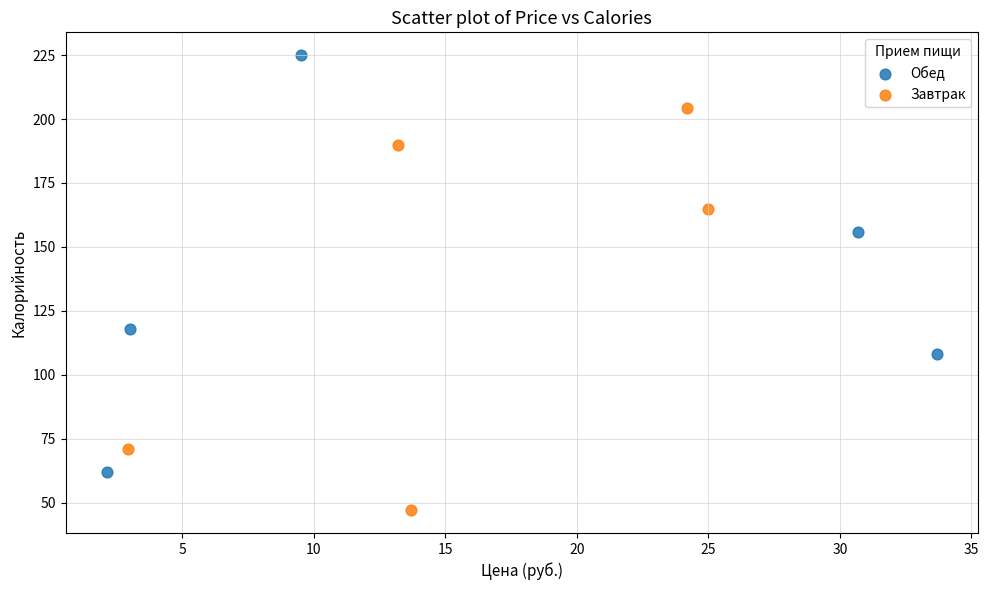

Which series contains the lowest Y value?

Завтрак